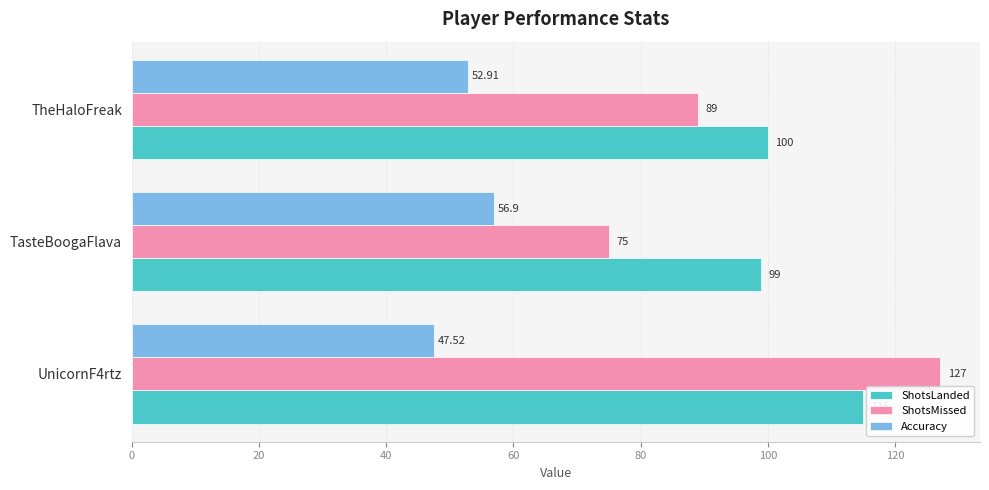

What is the highest value of the ShotsLanded series?

115.0